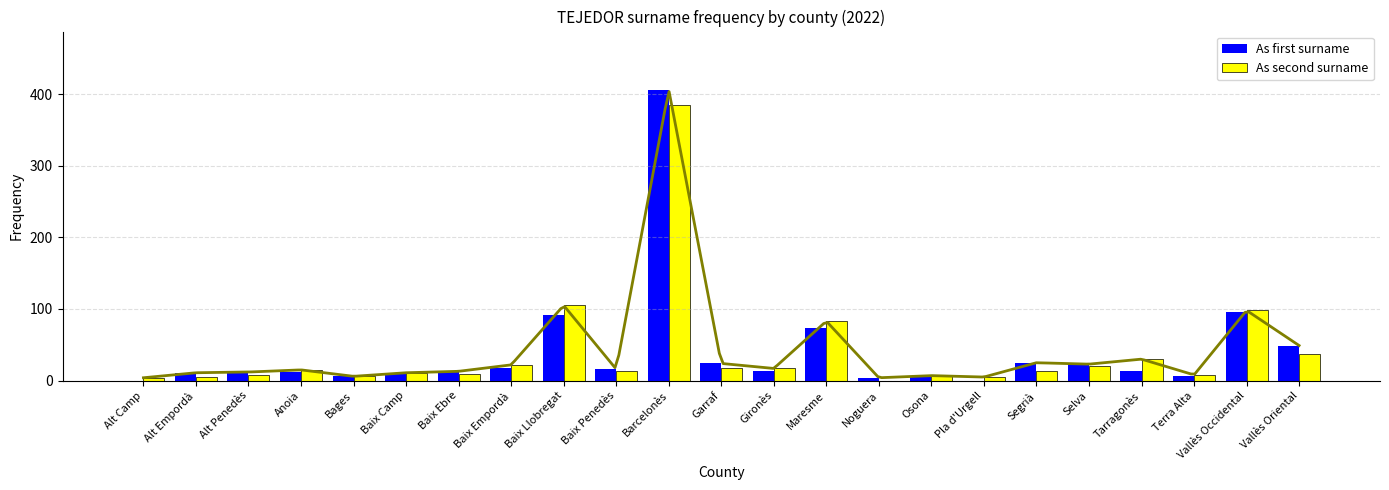

What are all the series names shown in the legend?

As first surname, As second surname